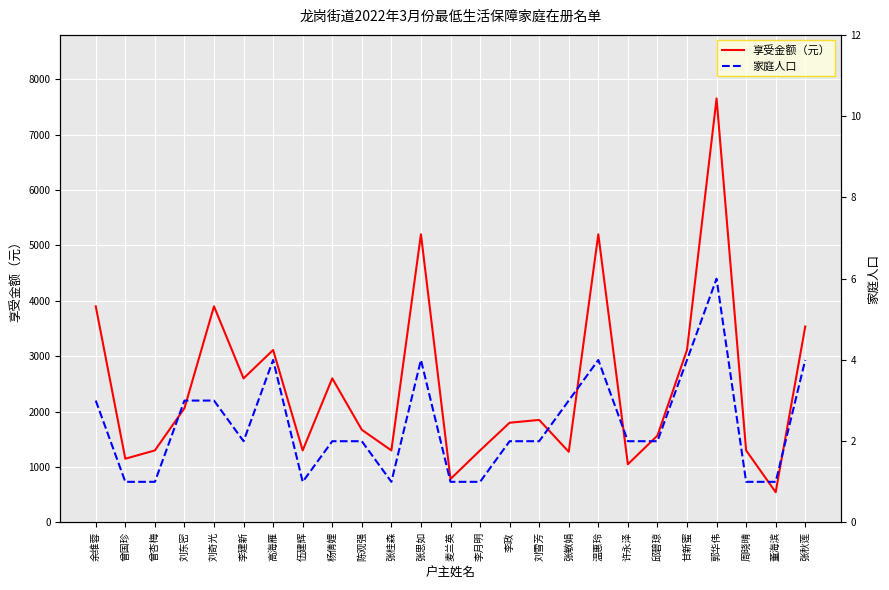

Where is 家庭人口 nearest to the value 3?

余维蓉